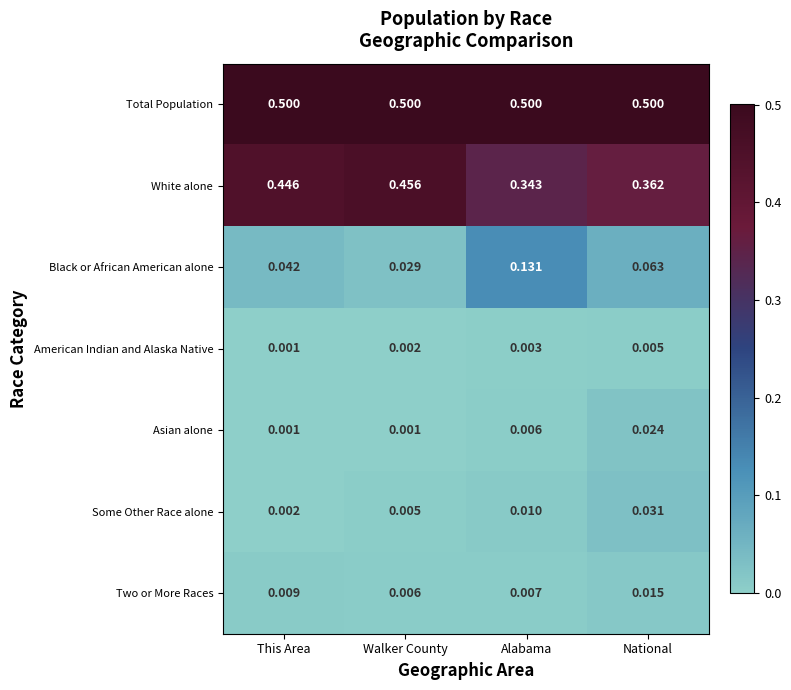

Rank the series at Alabama from highest to lowest value.

Total Population, White alone, Black or African American alone, Some Other Race alone, Two or More Races, Asian alone, American Indian and Alaska Native